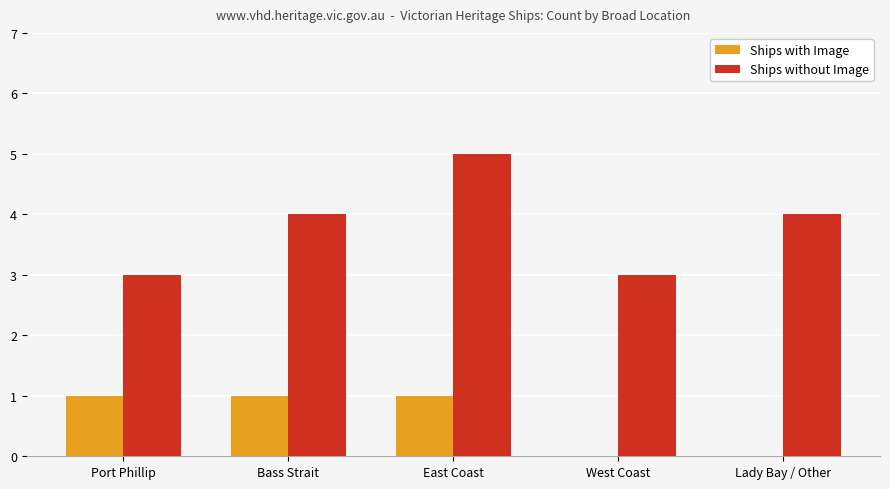

Which series has the largest total across all categories?

Ships without Image